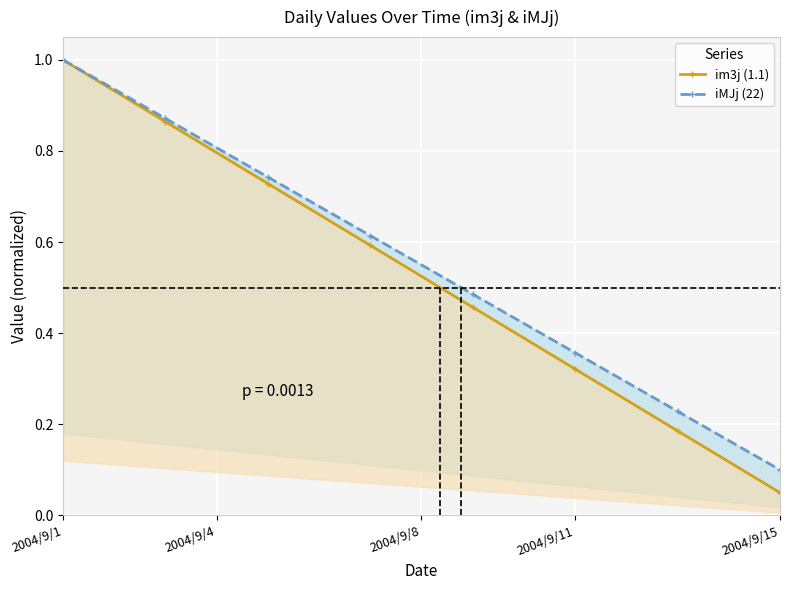

What are all the series names shown in the legend?

im3j (1.1), iMJj (22)